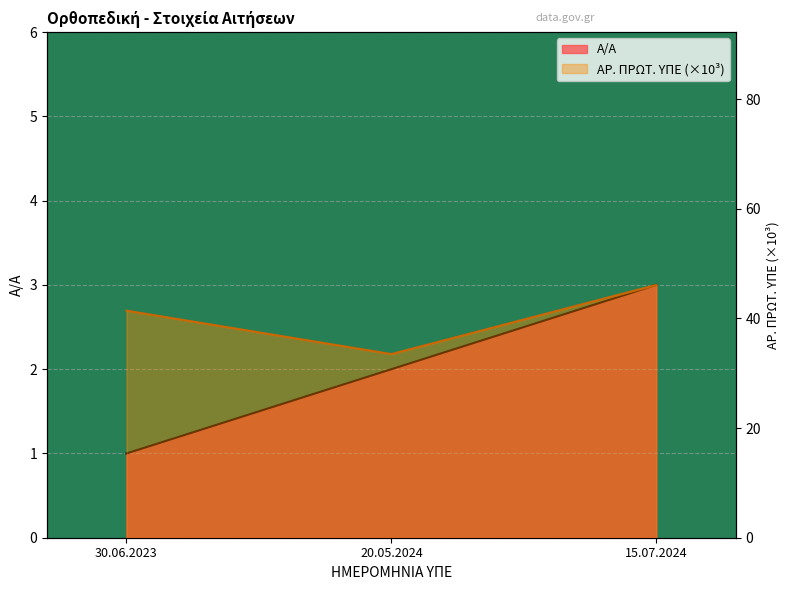

Is it true that ΑΡ. ΠΡΩΤ. ΥΠΕ equals 58.4 at 20.05.2024?

False